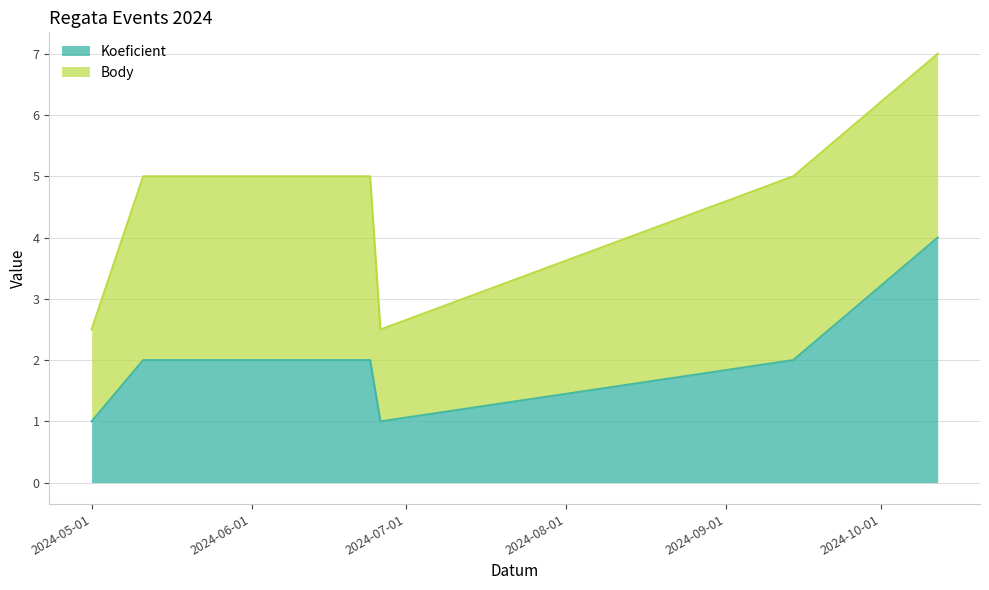

What is the difference between the second highest and second lowest values?

1